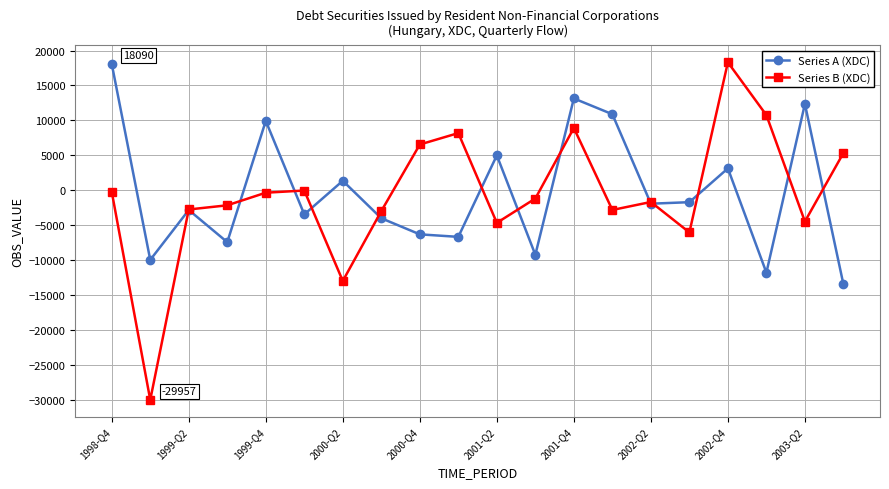

How many data points in Series A (XDC) are above -1902?

9